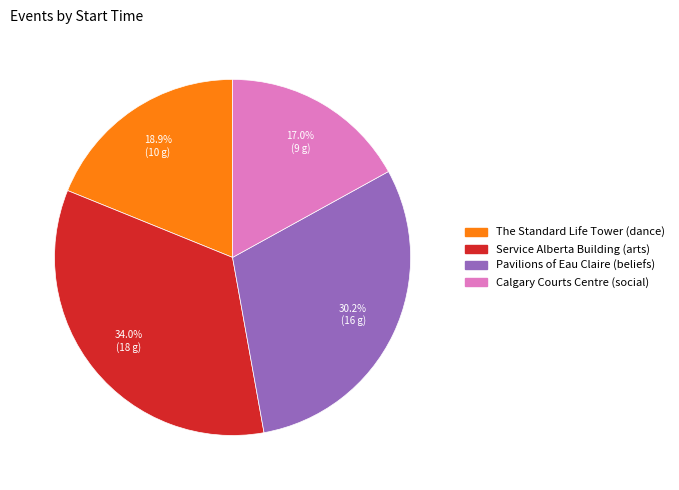

To the nearest percent, what is the combined percentage of Pavilions of Eau Claire (beliefs) and Calgary Courts Centre (social)?

47%